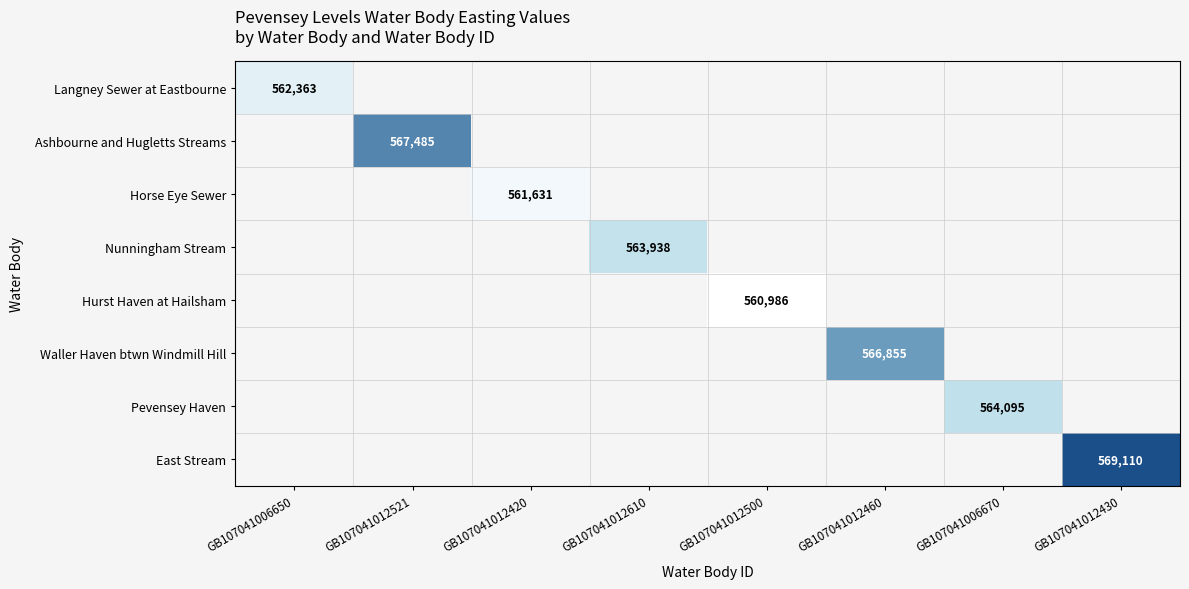

The value of Hurst Haven at Hailsham at GB107041012500 is 737409. True or false?

False